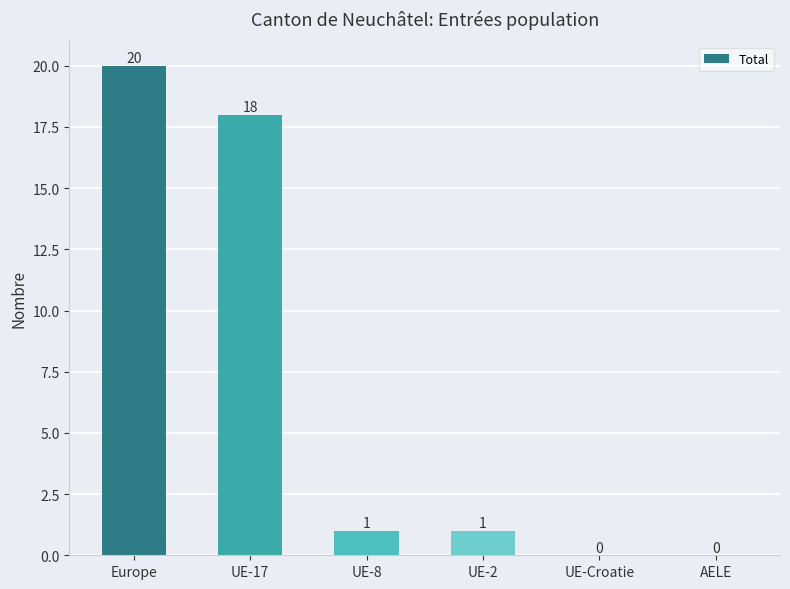

What is the change in value from Europe to UE-2?

-19